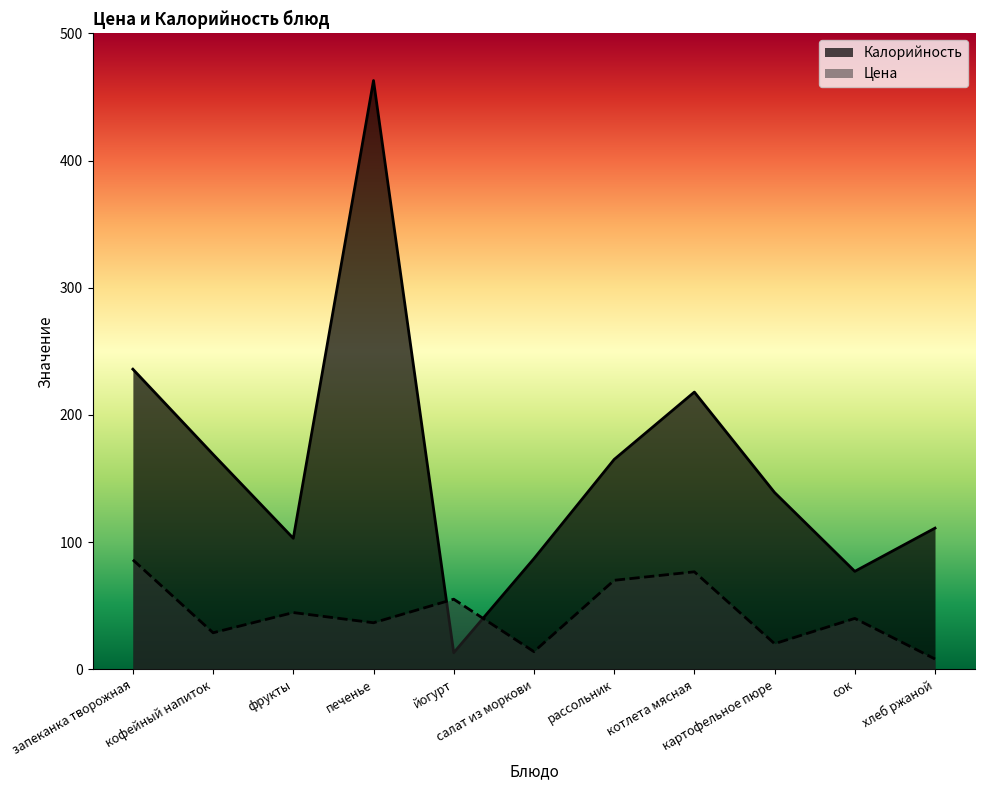

Read the Калорийность value at хлеб ржаной.

111.0